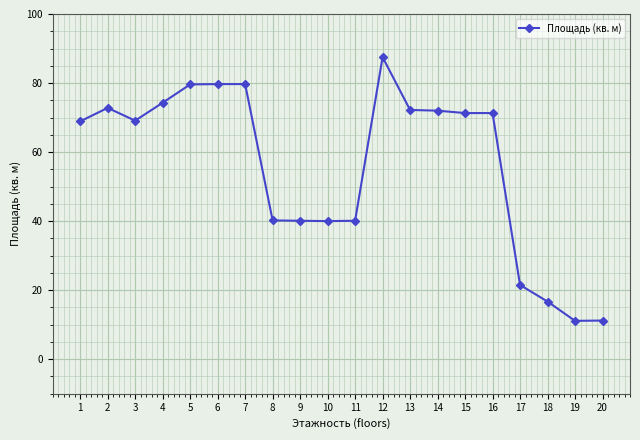

What is the difference between the second highest and second lowest values?

68.5